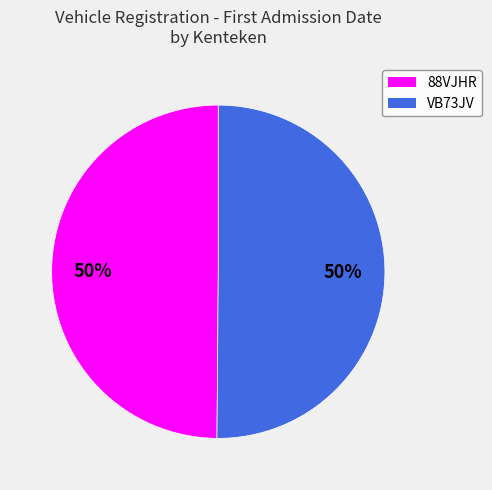

Is it true that 88VJHR is 50% of the pie?

True